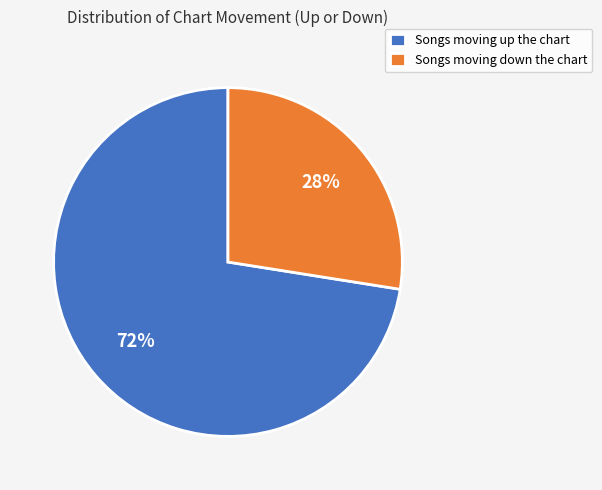

Rank the categories by value from highest to lowest.

Songs moving up the chart, Songs moving down the chart